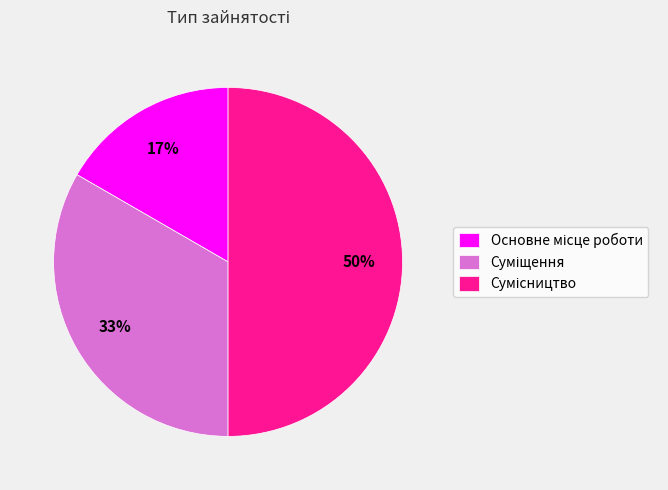

To the nearest percent, what is the average slice percentage?

33%